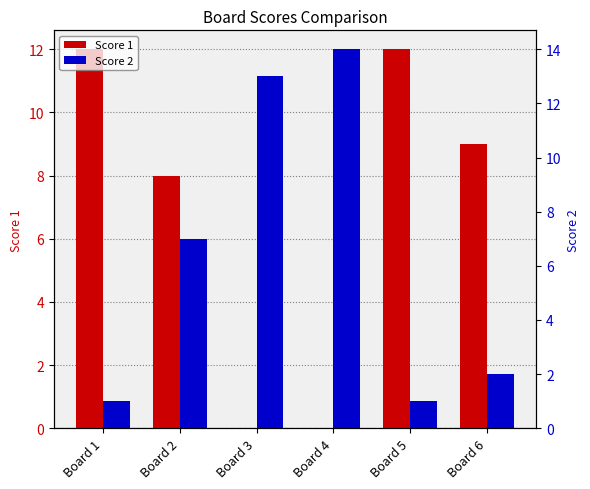

Rank the categories by Score 2 value from highest to lowest.

Board 4, Board 3, Board 2, Board 6, Board 1, Board 5